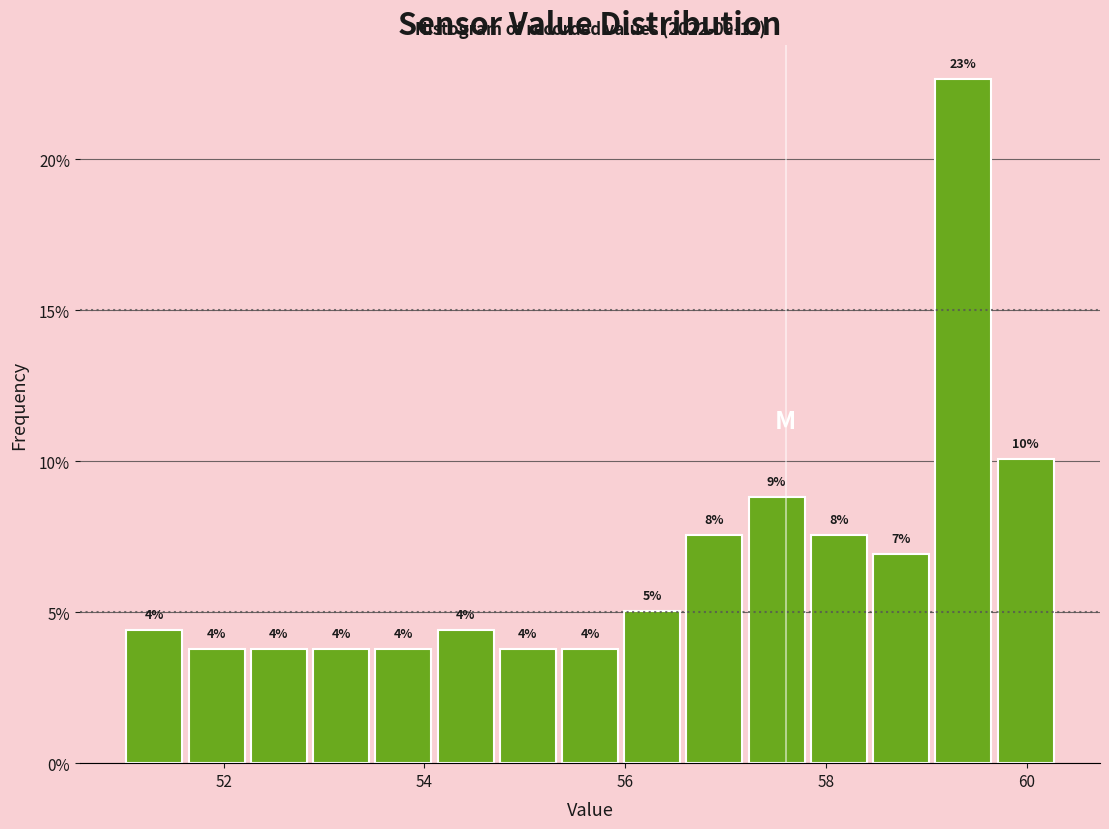

Around what value on the x-axis is the tallest bar? Give the approximate position of its centre, as read against the axis.

59.4